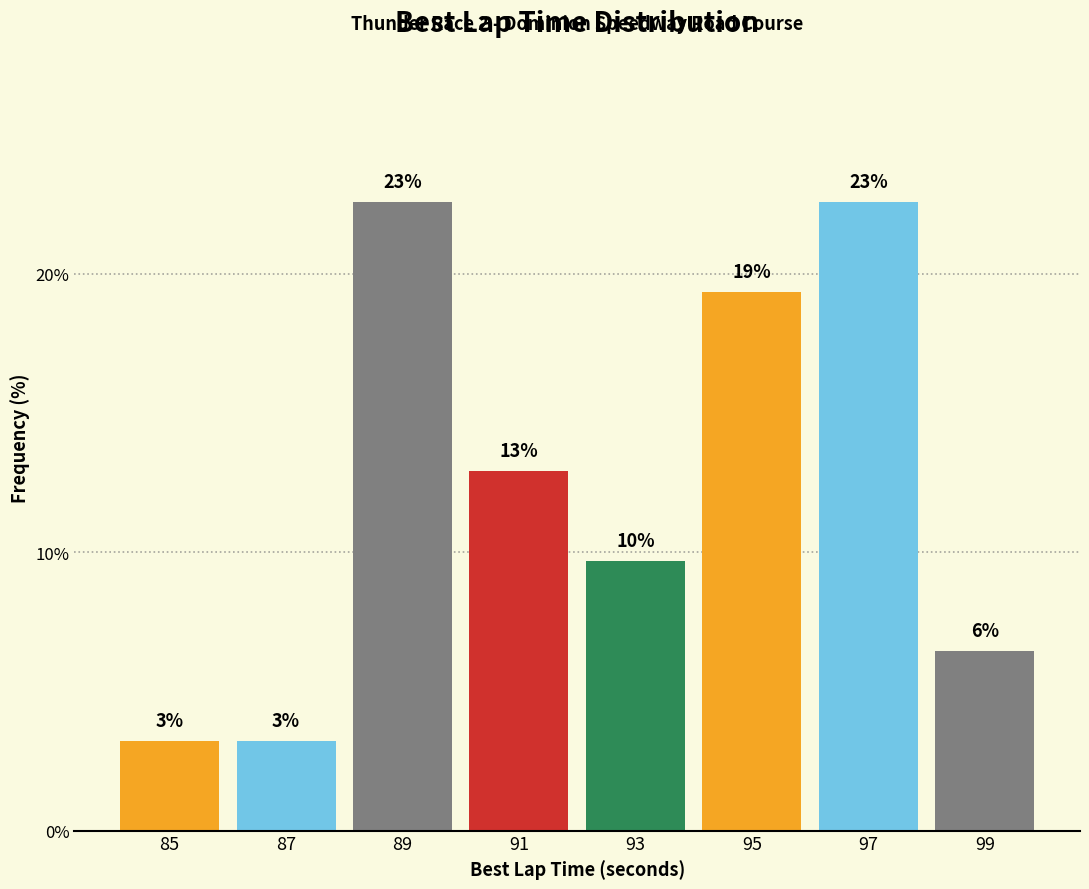

How many bars are there in total?

8